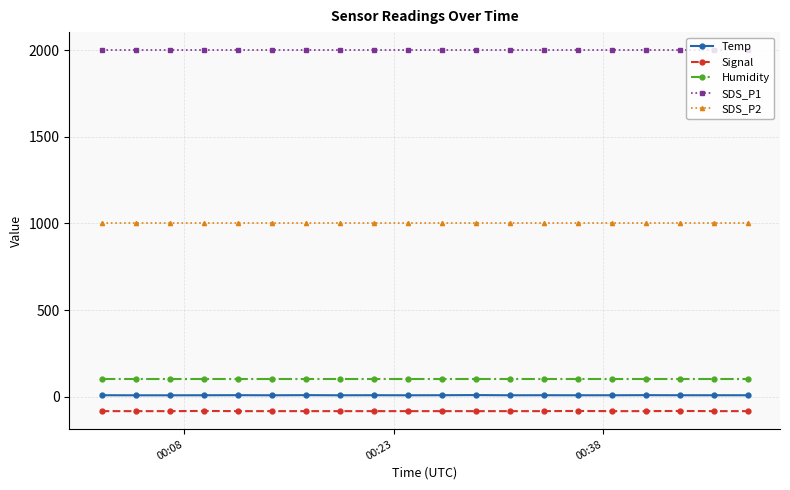

At how many categories does at least one series exceed 1000?

20